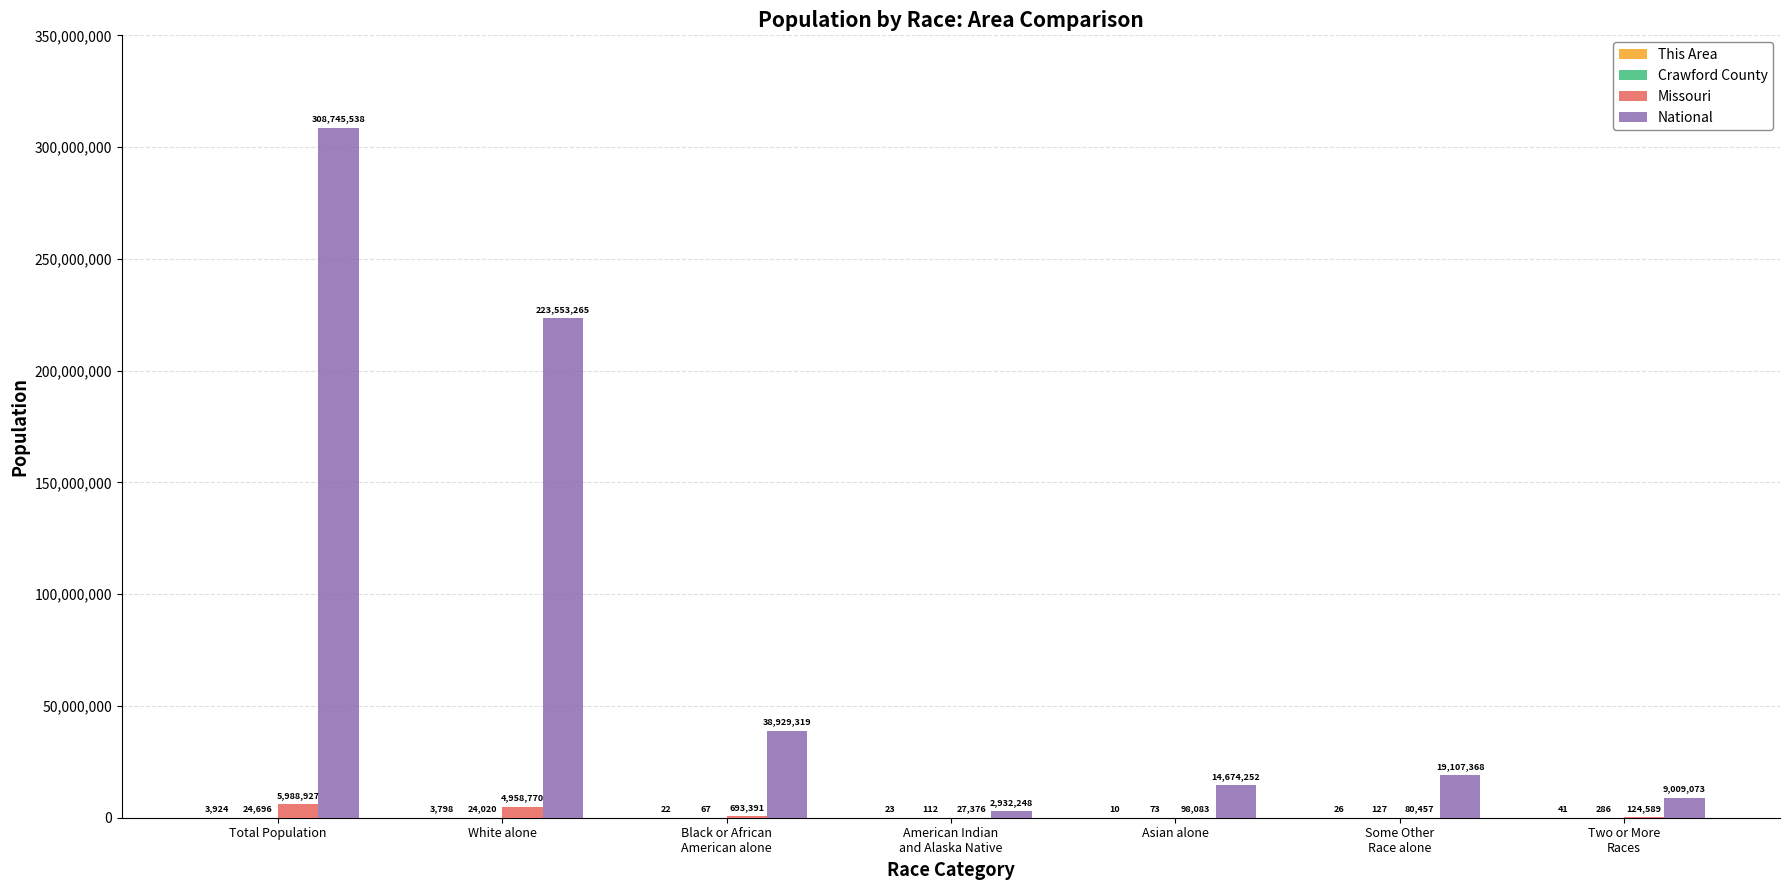

At which category is the sum across all series the highest?

Total Population